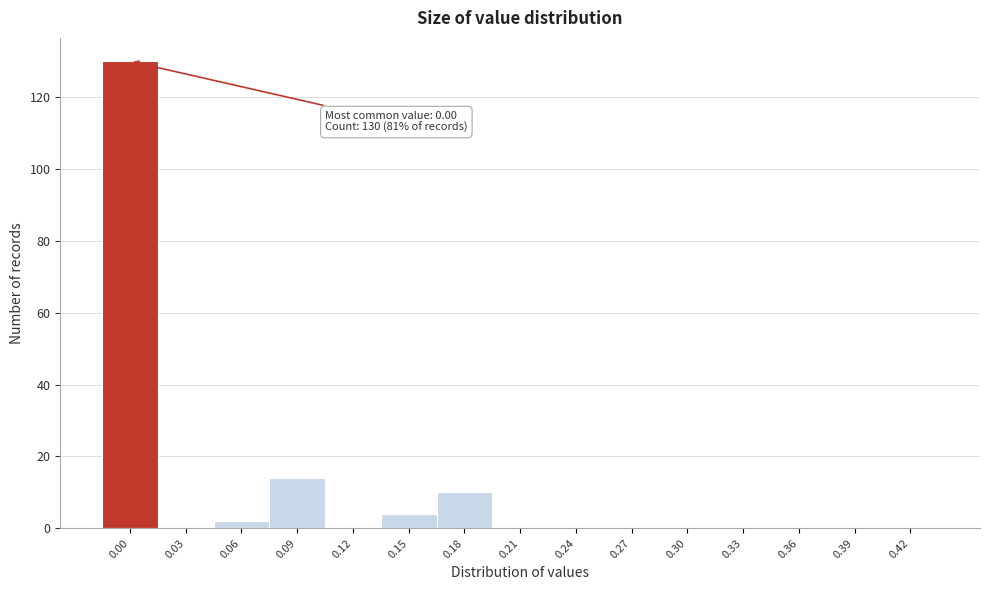

Reading left to right, what are all the values shown in this chart?

0.00=130	0.03=0	0.06=2	0.09=14	0.12=0	0.15=4	0.18=10	0.21=0	0.24=0	0.27=0	0.30=0	0.33=0	0.36=0	0.39=0	0.42=0